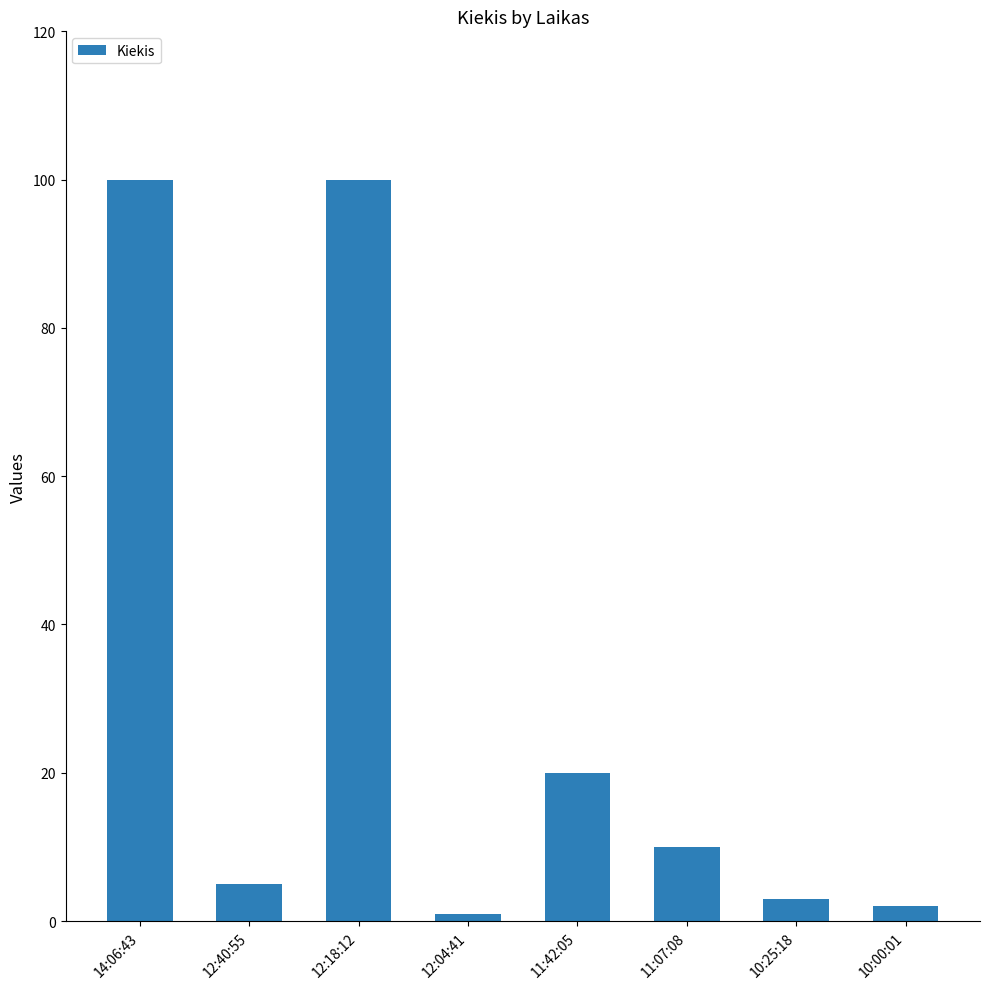

Which has a higher value, 11:07:08 or 10:00:01?

11:07:08